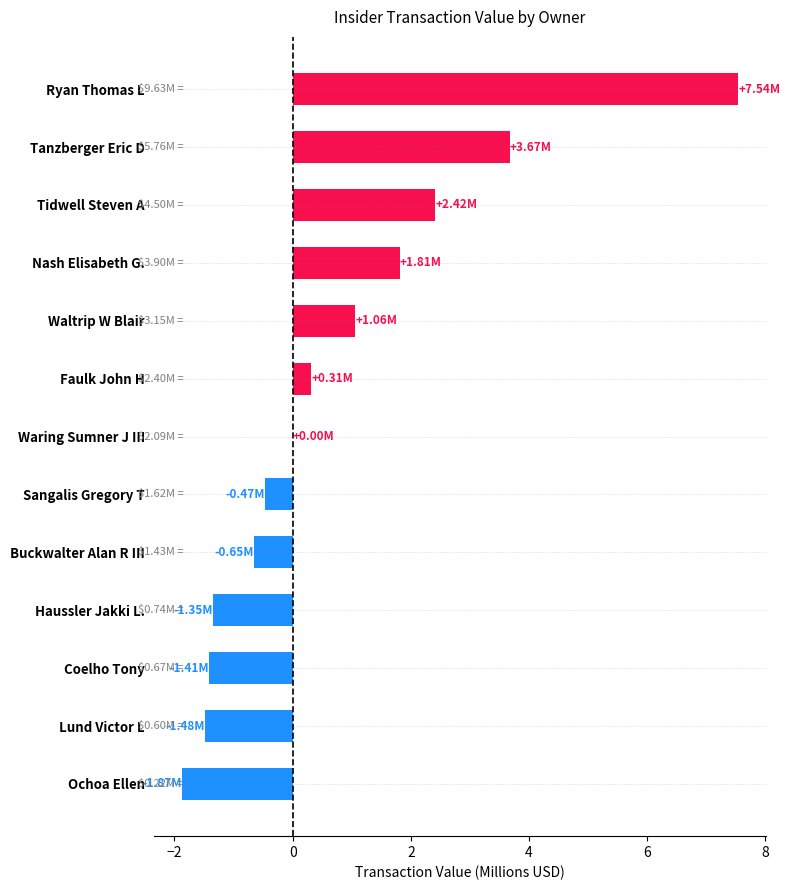

Are the bars horizontal?

Yes